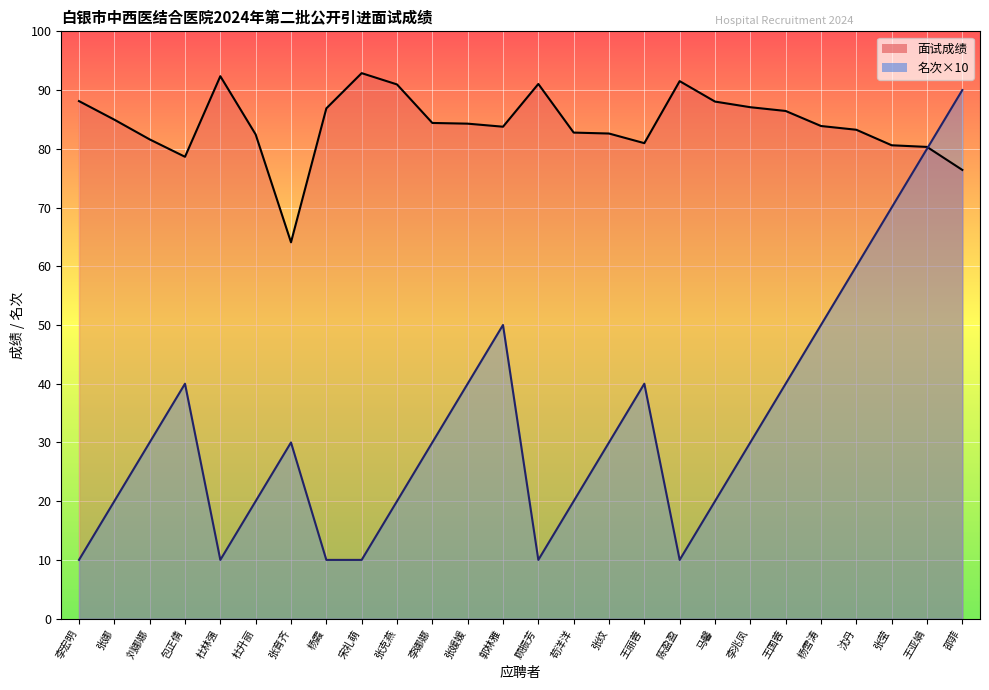

At which label does 名次 reach its peak?

邵菲